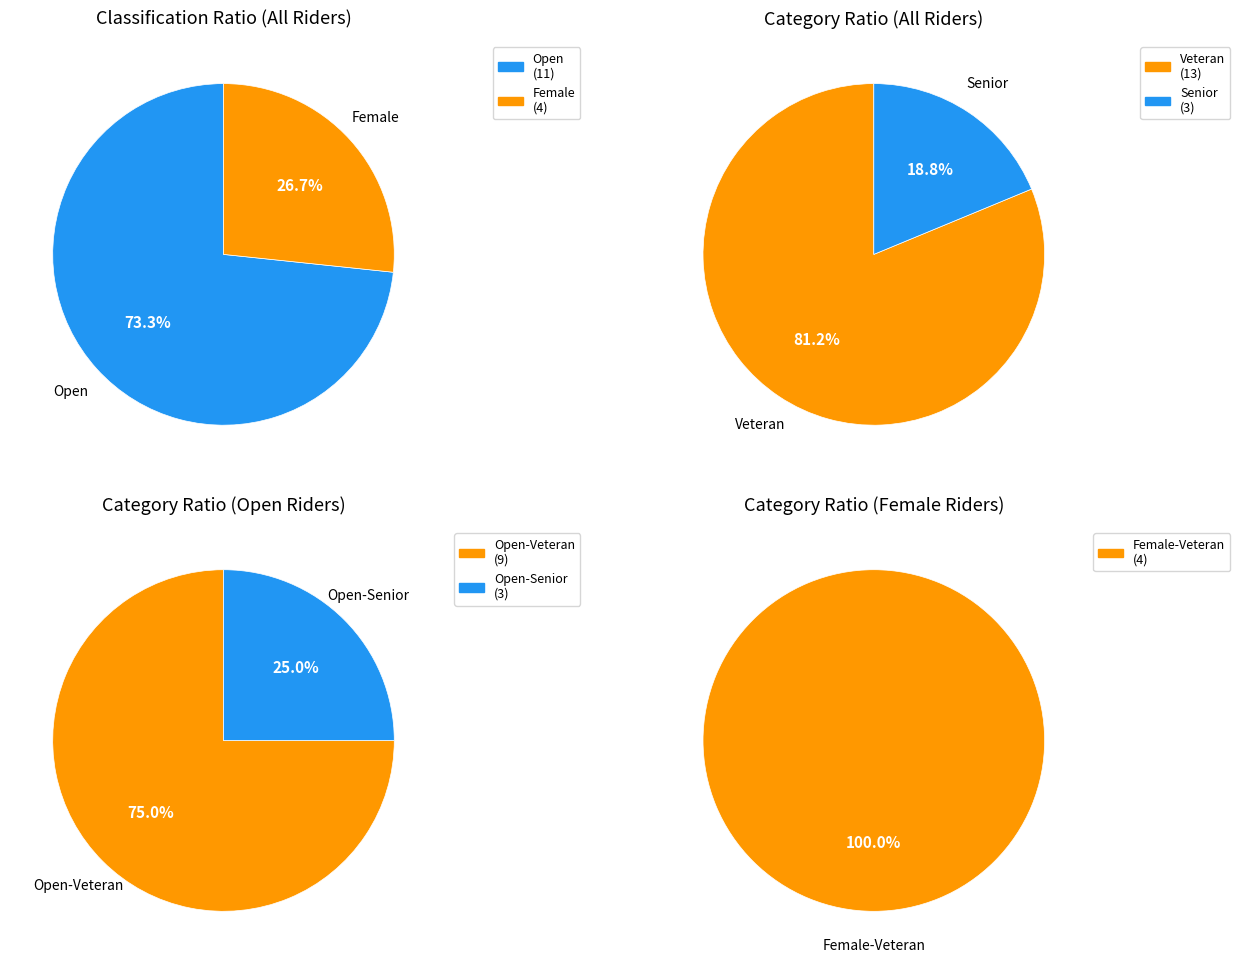

What is the change in value from Female to Senior (Open)?

-1